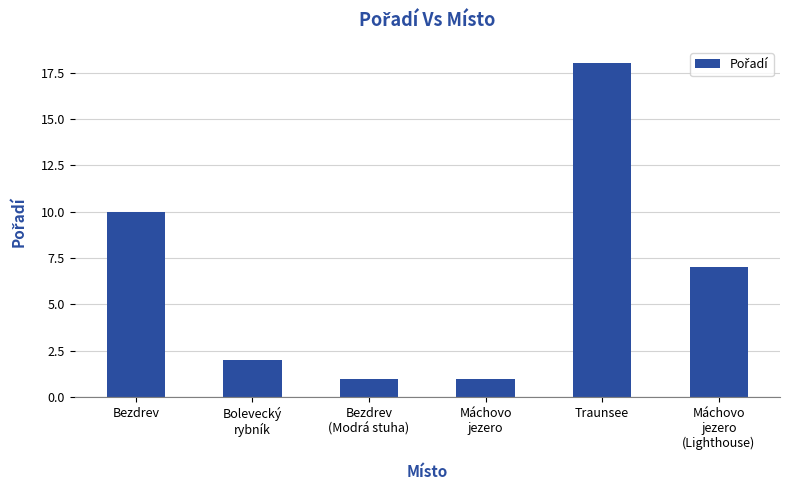

How many distinct data groups are displayed?

1